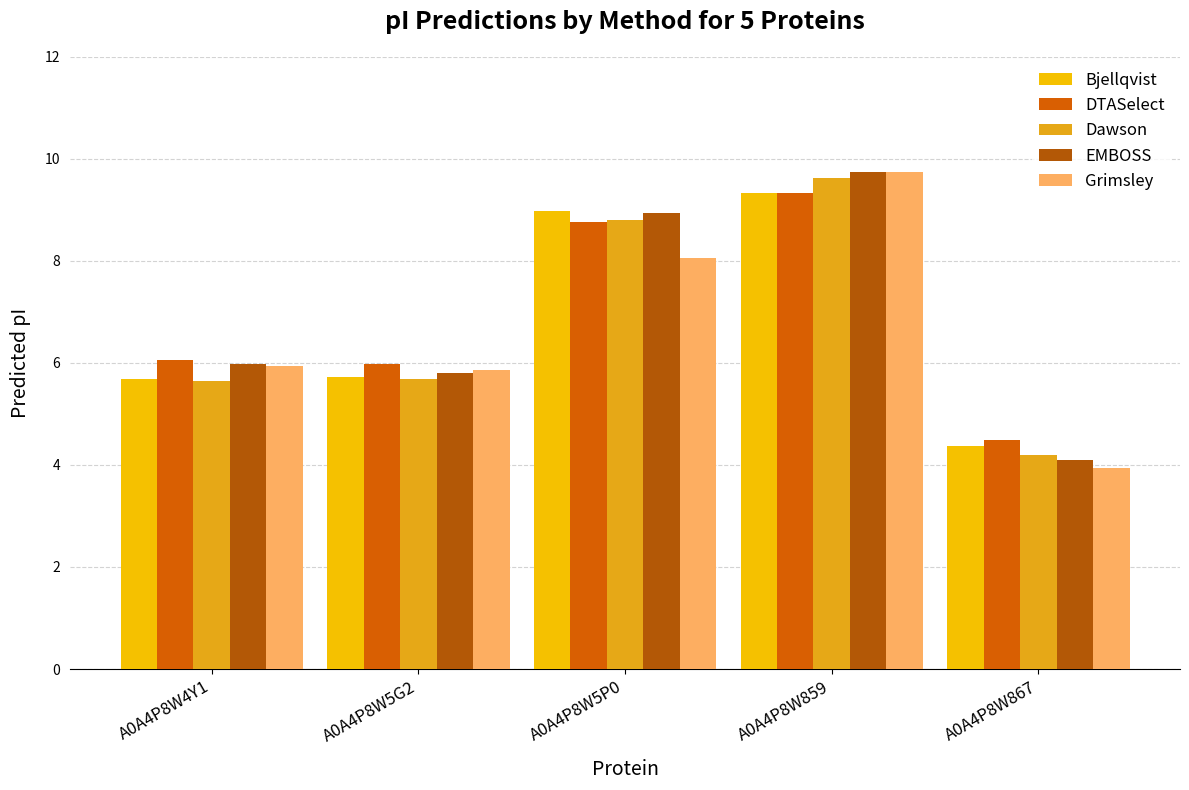

At which category is the sum across all series the highest?

A0A4P8W859